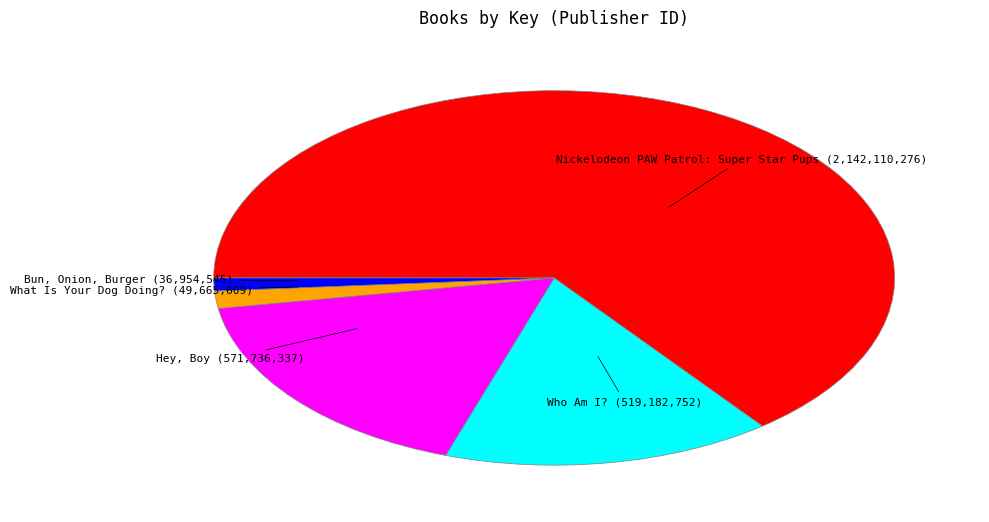

Is there any slice that represents more than half of the pie?

Yes